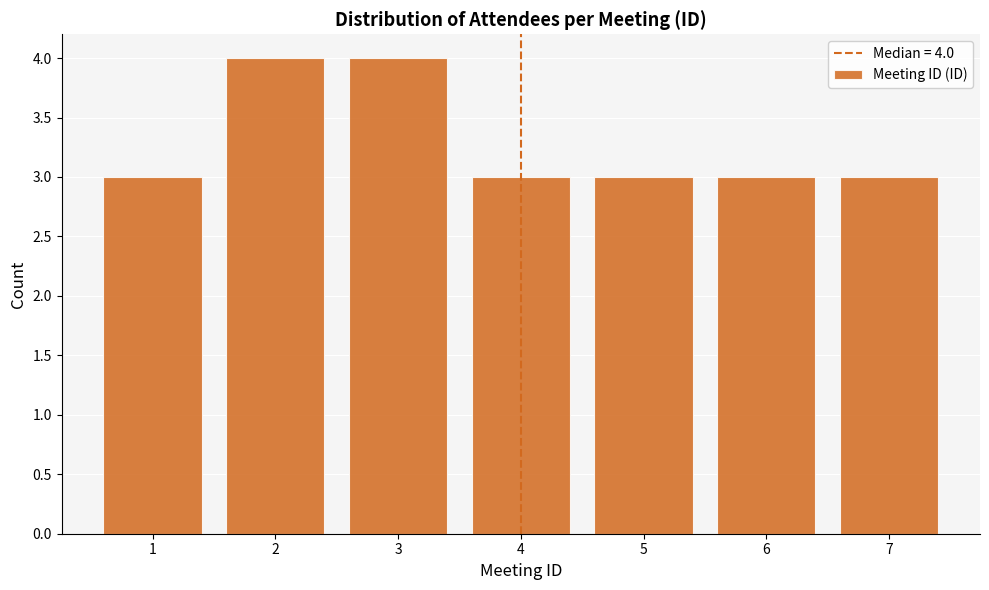

Reading left to right, extract all data points from this chart.

3	4	4	3	3	3	3